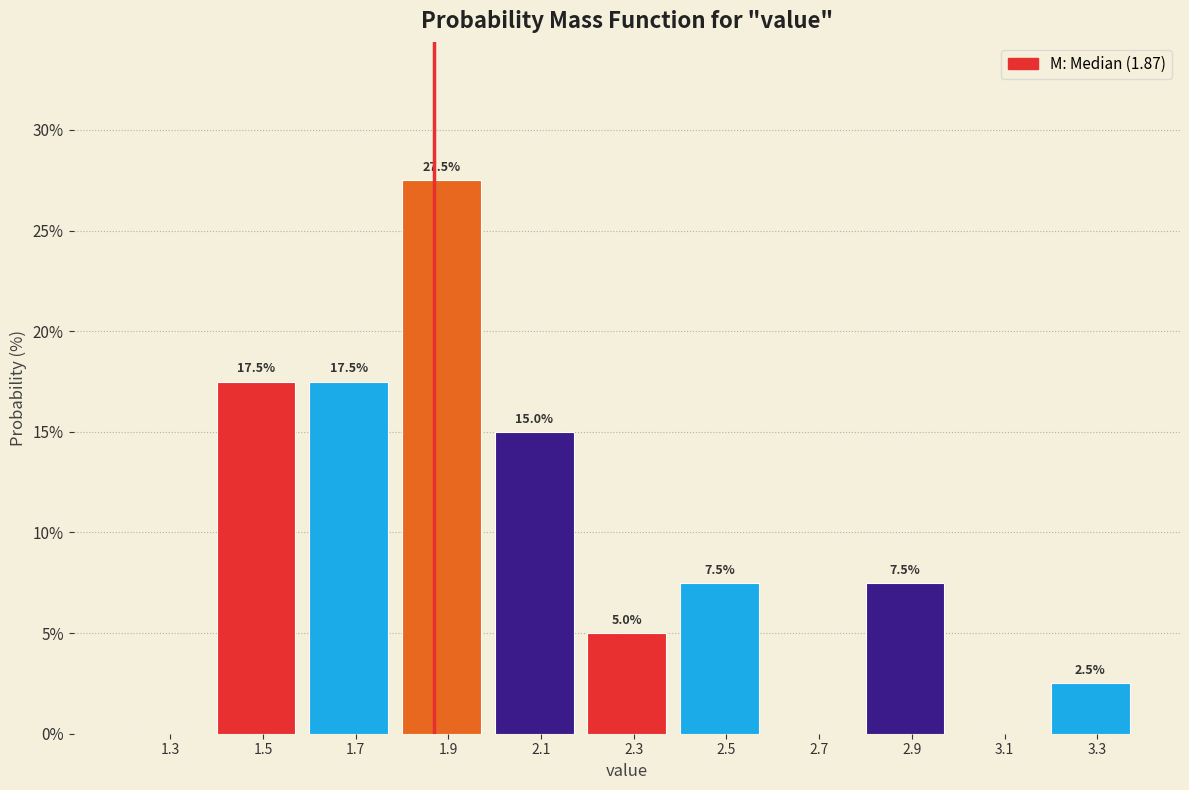

Which range on the x-axis has the tallest bar?

1.8 to 2.0